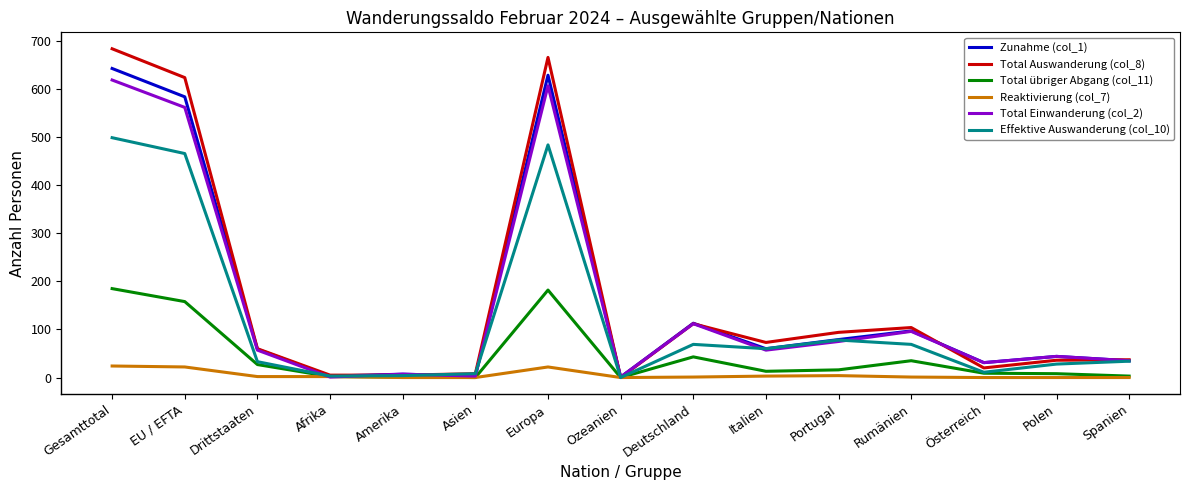

Is the value of Total Auswanderung (col_8) at Ozeanien greater than the value of Zunahme (col_1) at Österreich?

No